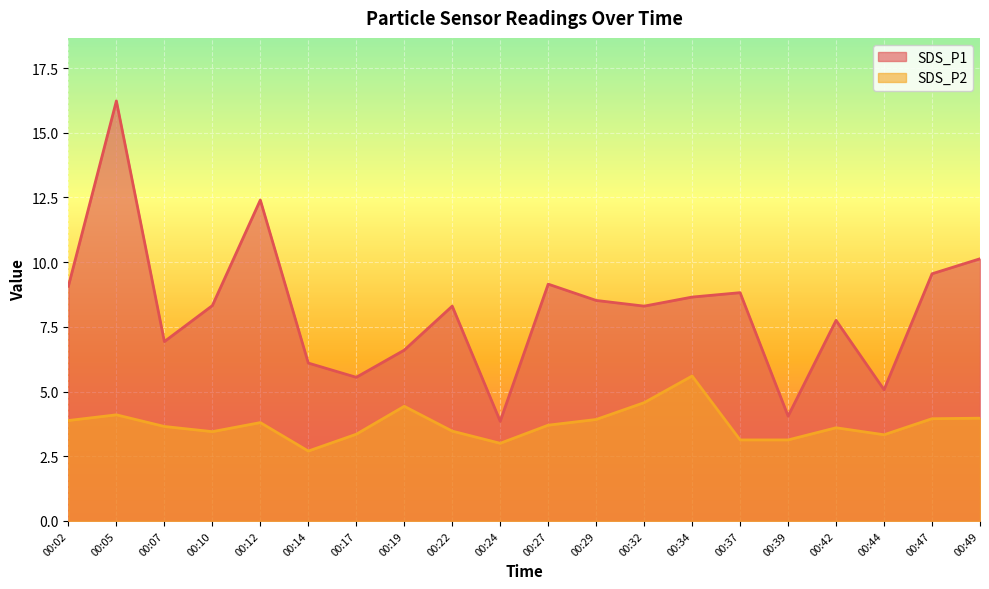

What is the sum of the SDS_P2 values at 00:24 and 00:44?

6.3